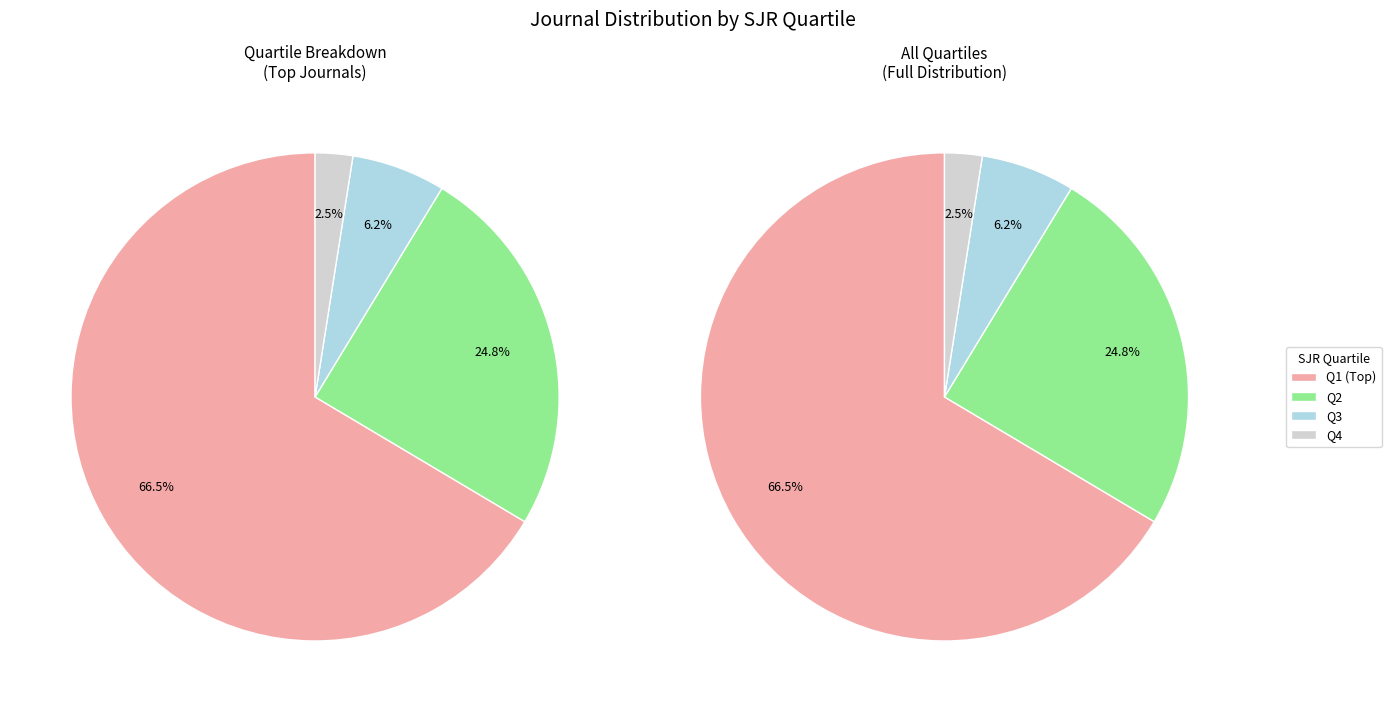

Is Q1 the majority of the pie?

Yes